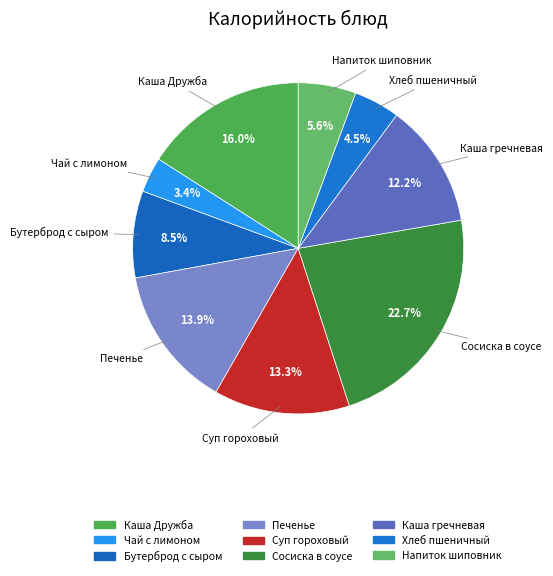

How many segments does this pie chart have?

9